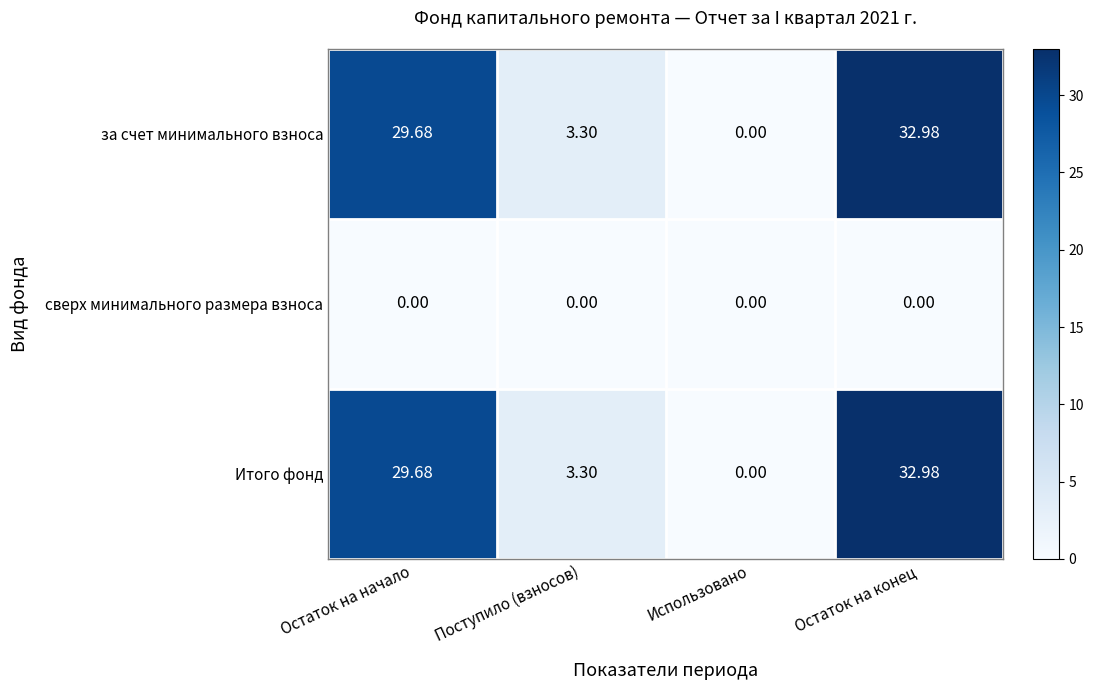

List the labels in order of за счет минимального взноса value, smallest first.

Использовано, Поступило (взносов), Остаток на начало, Остаток на конец